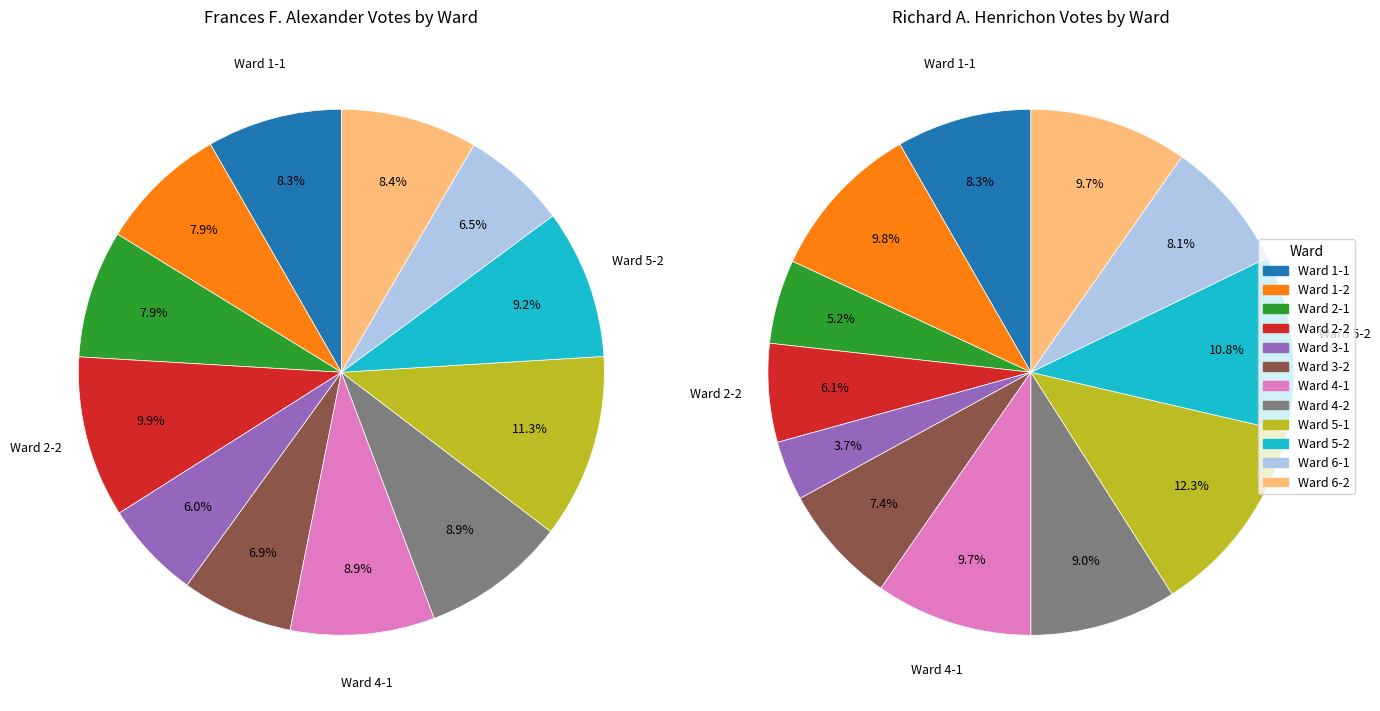

To the nearest percent, what portion does Ward 1-2 represent?

8%